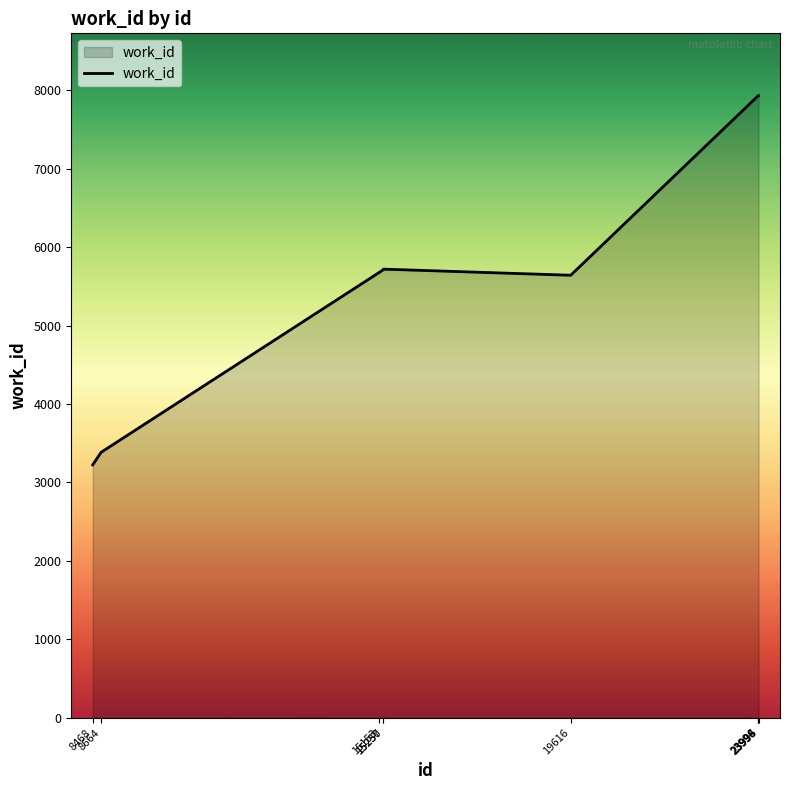

The value at 15237 is 2929. True or false?

False